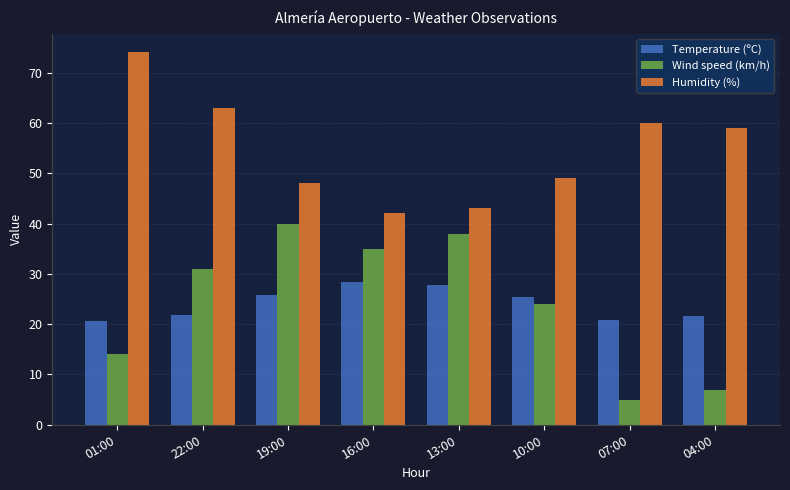

Which label corresponds to the largest value in the chart?

01:00